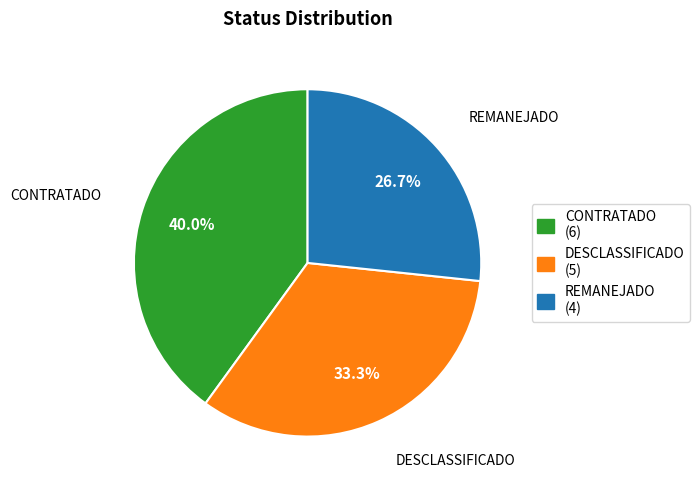

Is there any slice that represents more than half of the pie?

No